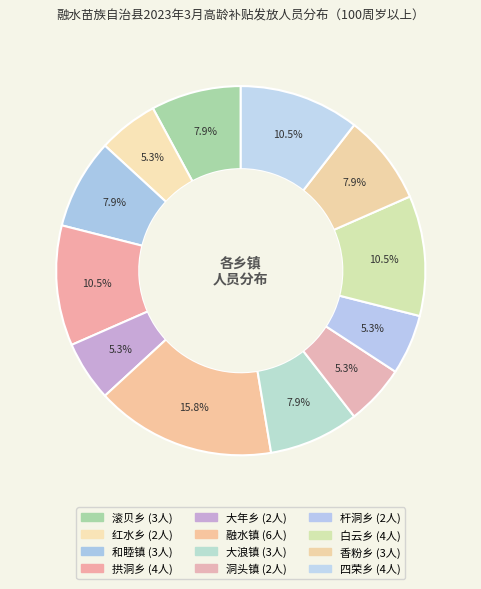

What is the largest slice in the pie chart?

融水镇